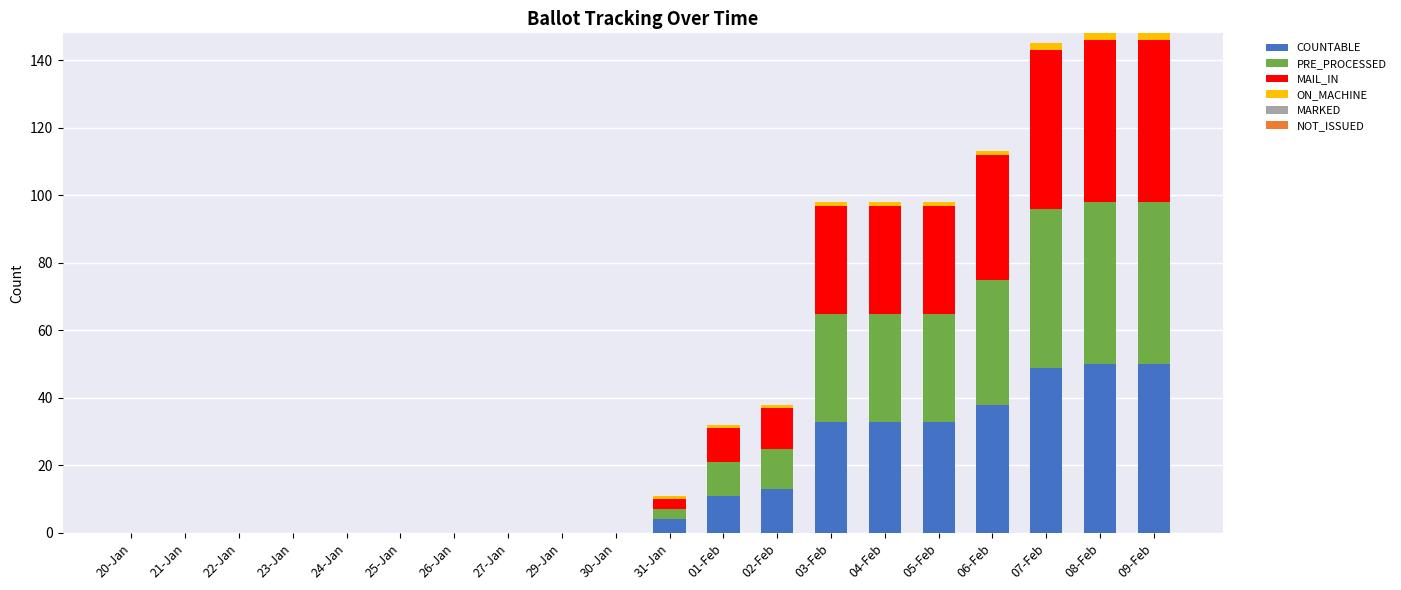

True or false: COUNTABLE has a value of 0 at 21-Jan.

True